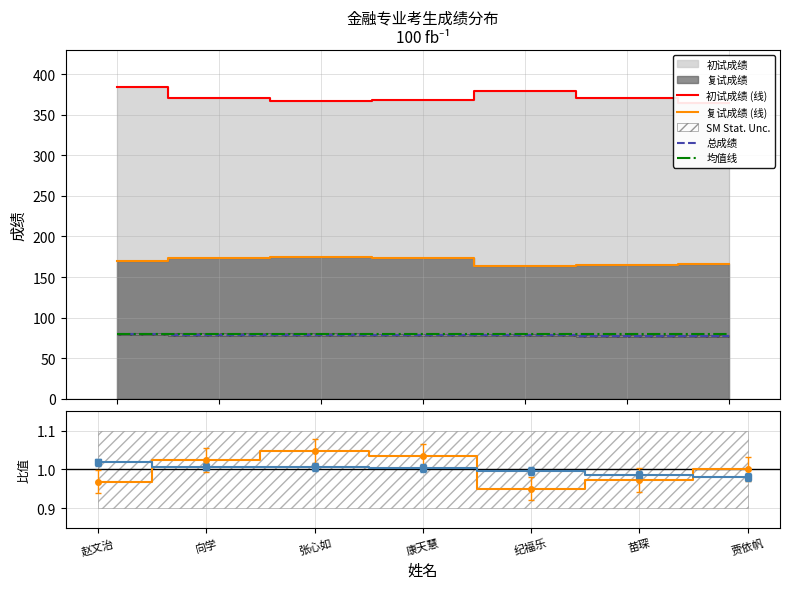

At 纪福乐, list the series in order from largest to smallest.

初试成绩 (线), 复试成绩 (线), 均值线, 总成绩, 总成绩比值, 复试/初试 比值